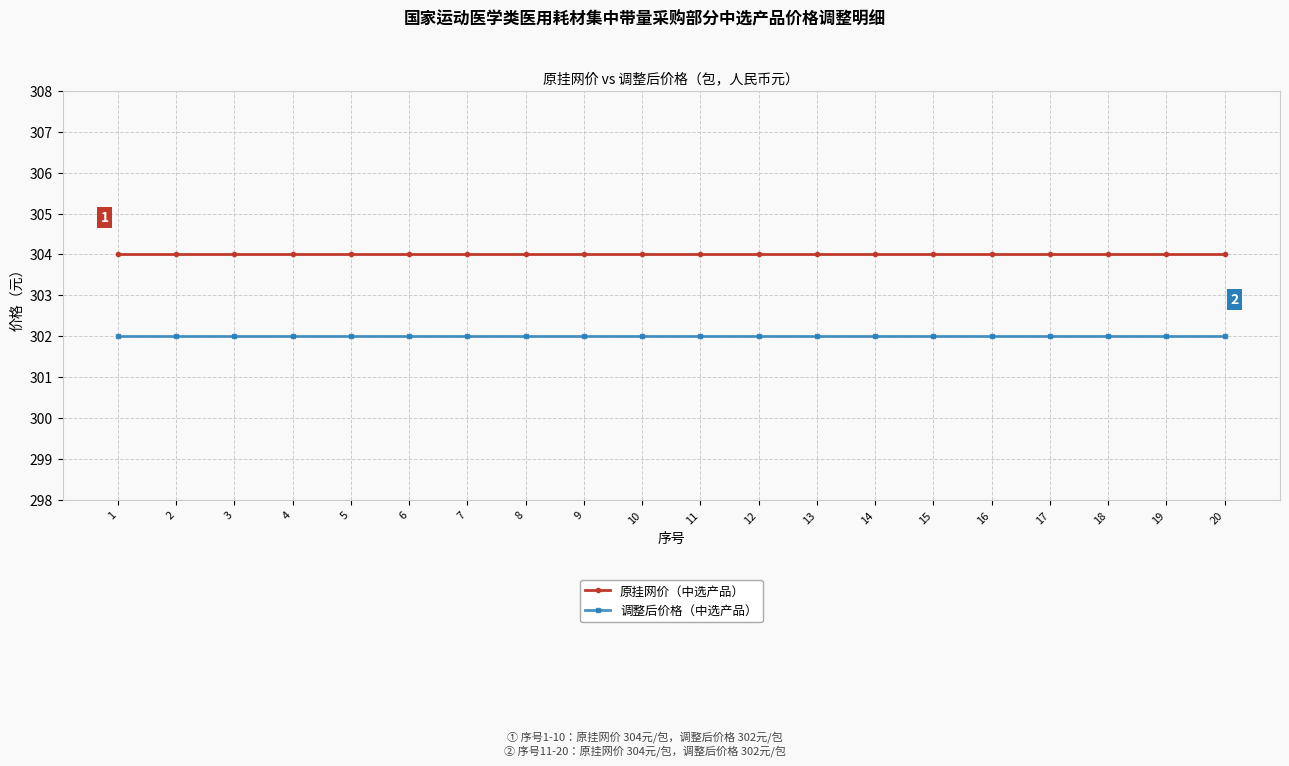

True or false: 原挂网价（中选产品） and 调整后价格（中选产品） intersect in this chart.

False